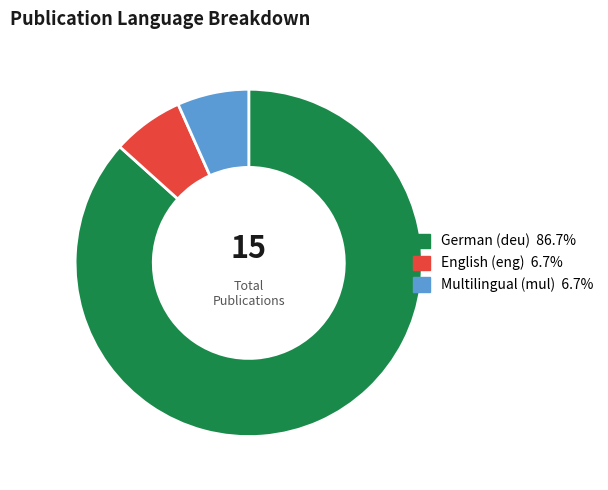

Is there a majority slice in this chart?

Yes